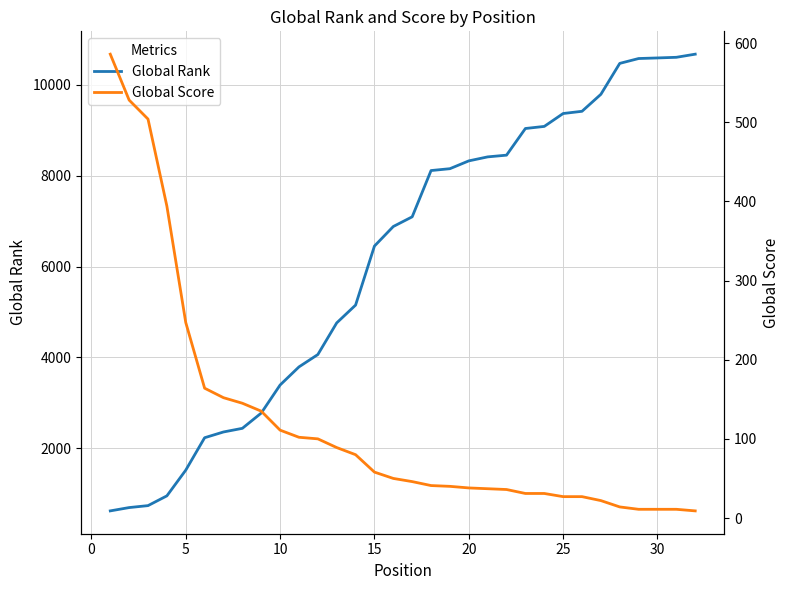

List the series in order of their peak value, highest first.

Global Rank, Global Score